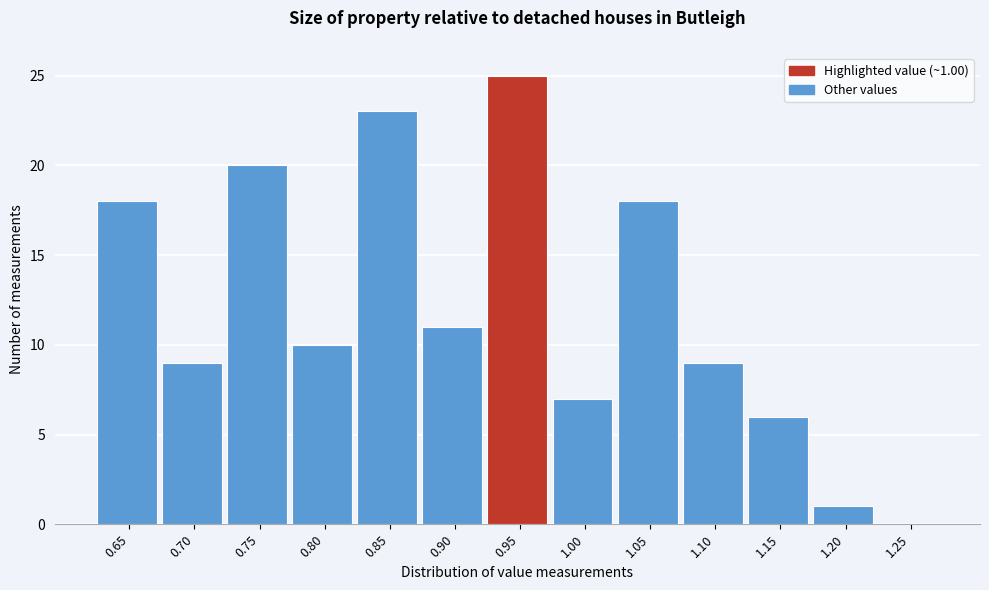

Reading left to right, transcribe all the data shown in this chart.

0.65=18	0.70=9	0.75=20	0.80=10	0.85=23	0.90=11	0.95=25	1.00=7	1.05=18	1.10=9	1.15=6	1.20=1	1.25=0